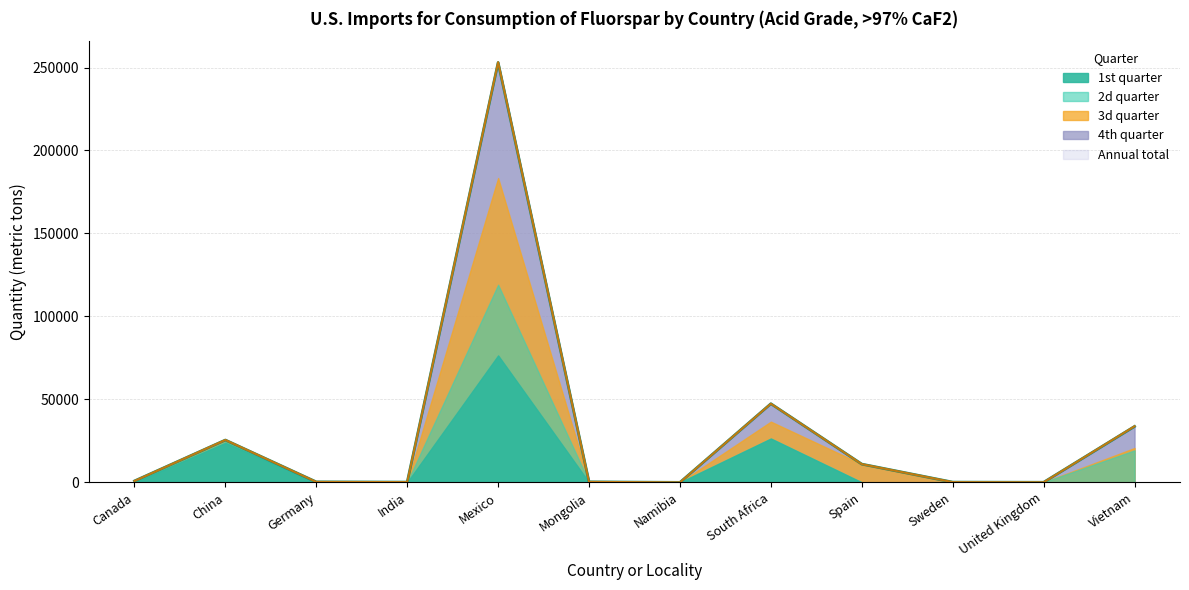

What is the difference between the maximum and minimum values in the 1st quarter–4th quarter (Quantity) series?

253000